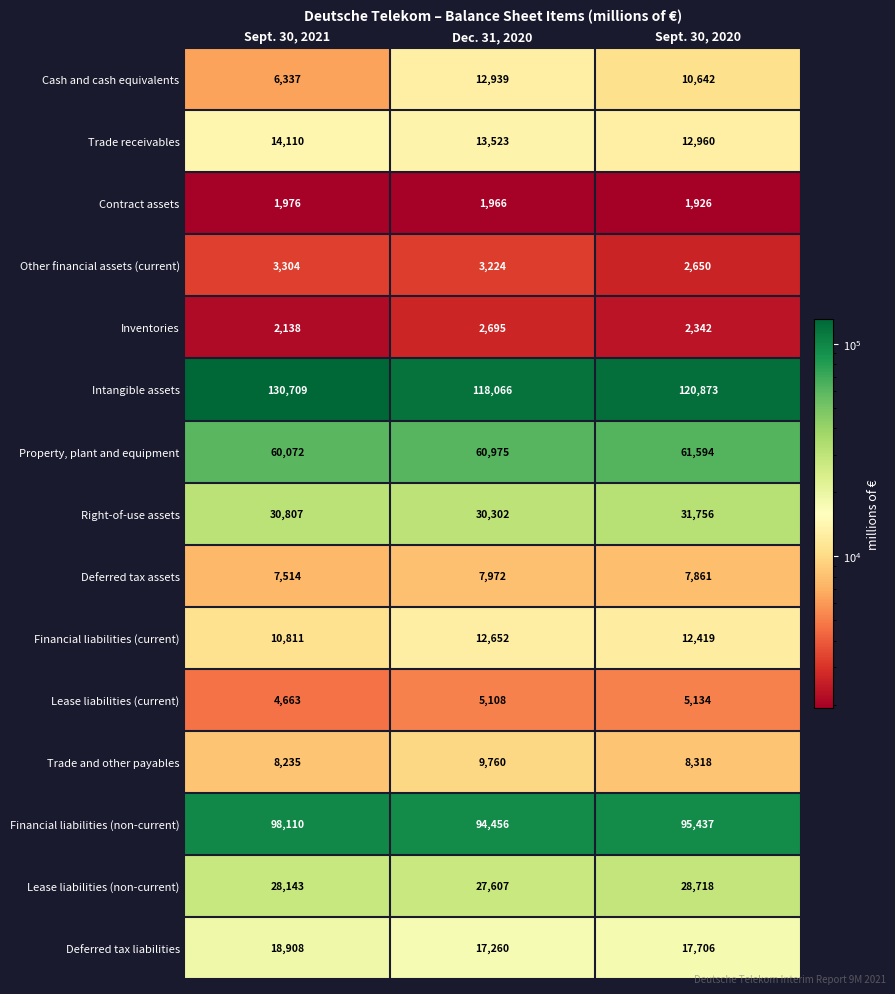

Is it true that Other financial assets (current) equals 1649 at Dec. 31, 2020?

False